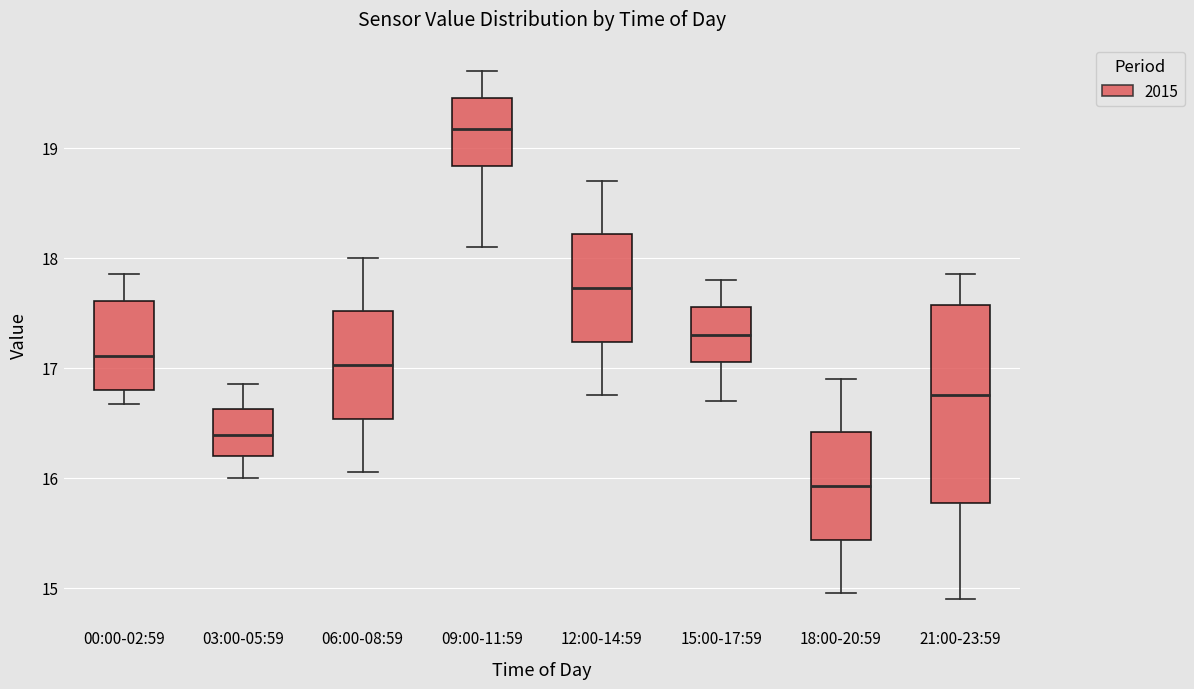

Reading left to right, read every box against the y-axis: the position of its median line, the range the box covers, and the ends of its whiskers. The values are not printed on the chart, so give them approximately, as read against the axis.

00:00-02:59: median 17.1, box 16.8 to 17.6, whiskers 16.7 to 17.9
03:00-05:59: median 16.4, box 16.2 to 16.6, whiskers 16.0 to 16.9
06:00-08:59: median 17.0, box 16.5 to 17.5, whiskers 16.1 to 18.0
09:00-11:59: median 19.2, box 18.8 to 19.5, whiskers 18.1 to 19.7
12:00-14:59: median 17.7, box 17.2 to 18.2, whiskers 16.8 to 18.7
15:00-17:59: median 17.3, box 17.1 to 17.6, whiskers 16.7 to 17.8
18:00-20:59: median 15.9, box 15.4 to 16.4, whiskers 15.0 to 16.9
21:00-23:59: median 16.8, box 15.8 to 17.6, whiskers 14.9 to 17.9